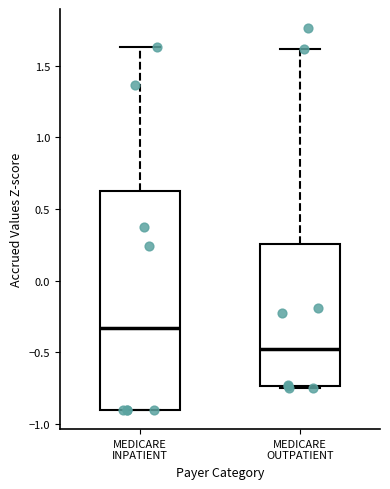

Which box's median line is the lowest?

MEDICARE OUTPATIENT